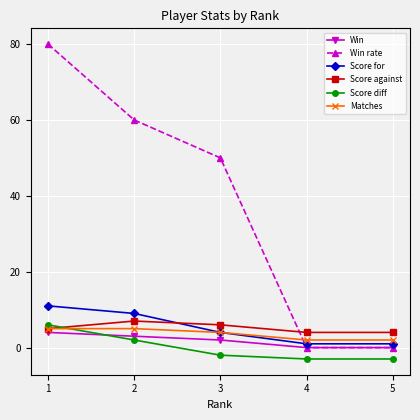

True or false: Score diff and Score for intersect in this chart.

False